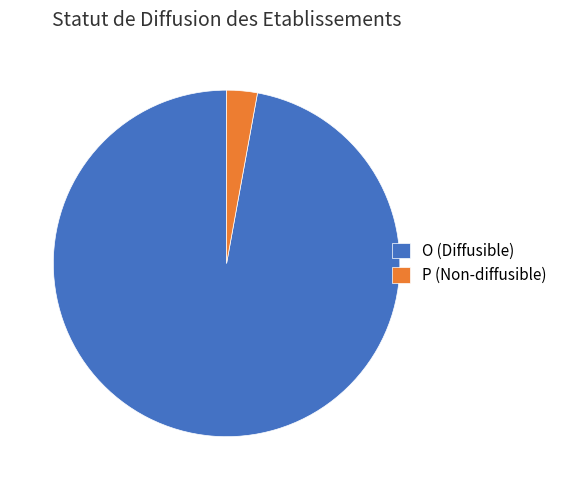

True or false: O accounts for 97% of the total.

True